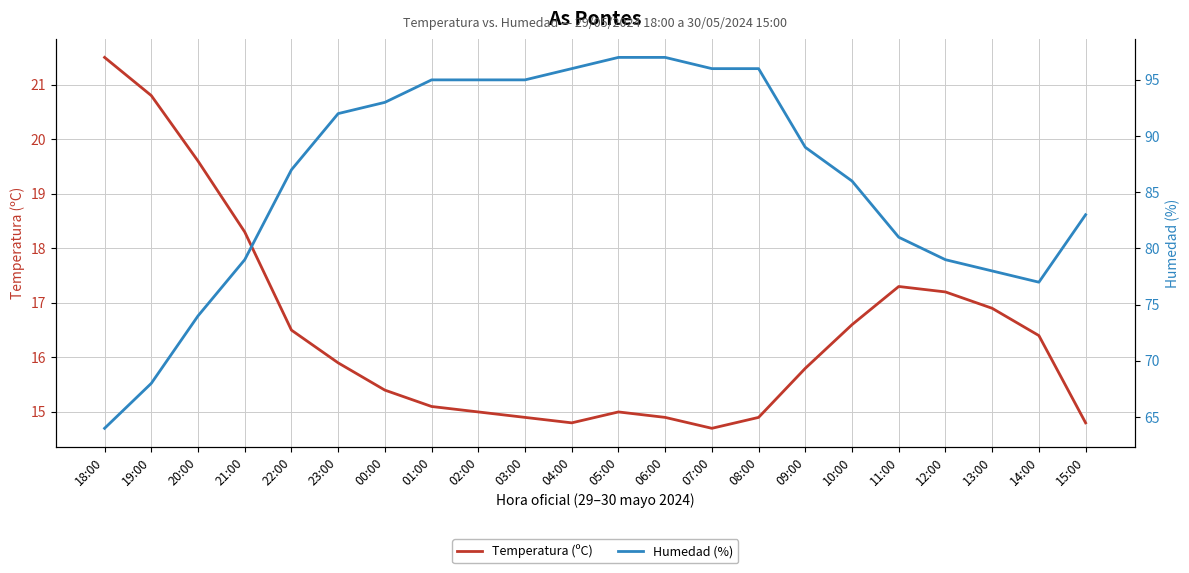

Rank the series at 01:00 from lowest to highest value.

Temperatura (ºC), Humedad (%)